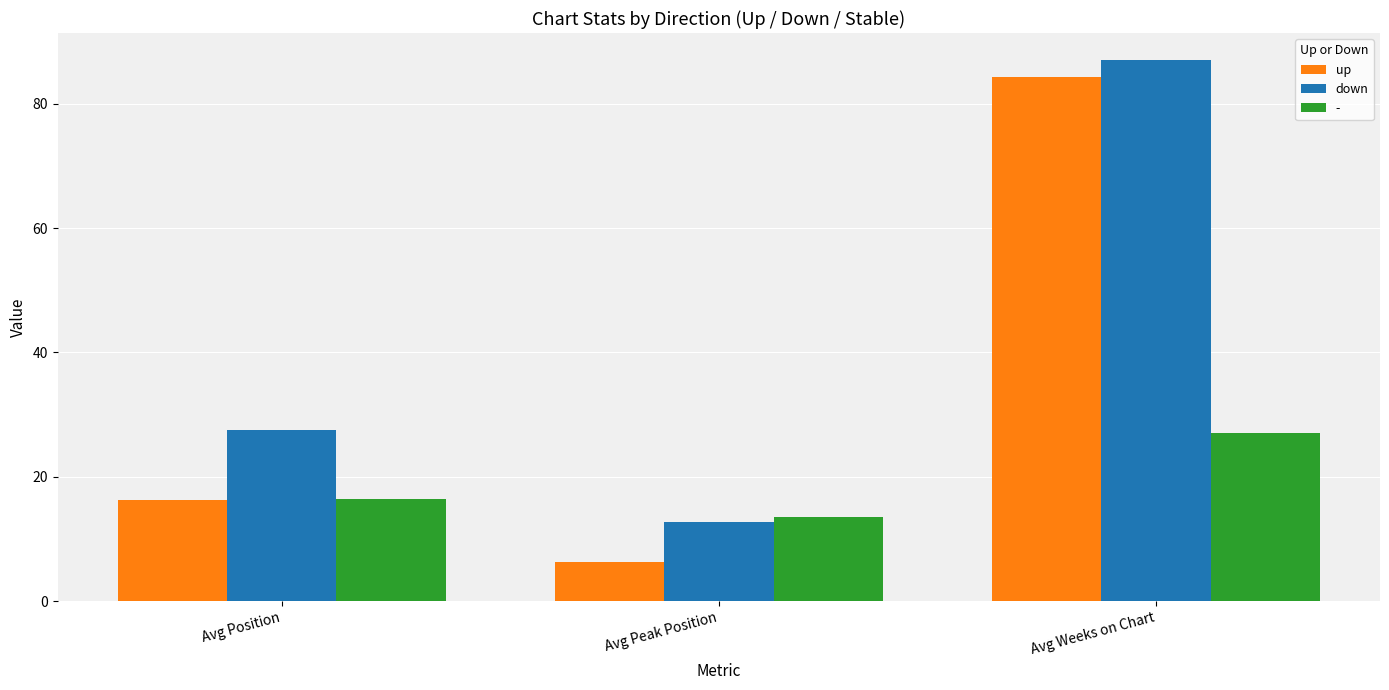

Is it true that up equals 26.7 at Avg Position?

False